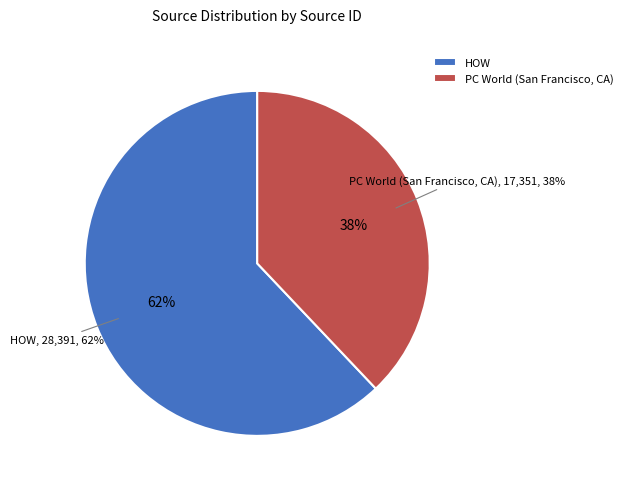

Do HOW and PC World (San Francisco, CA) together represent more than half of the pie?

Yes